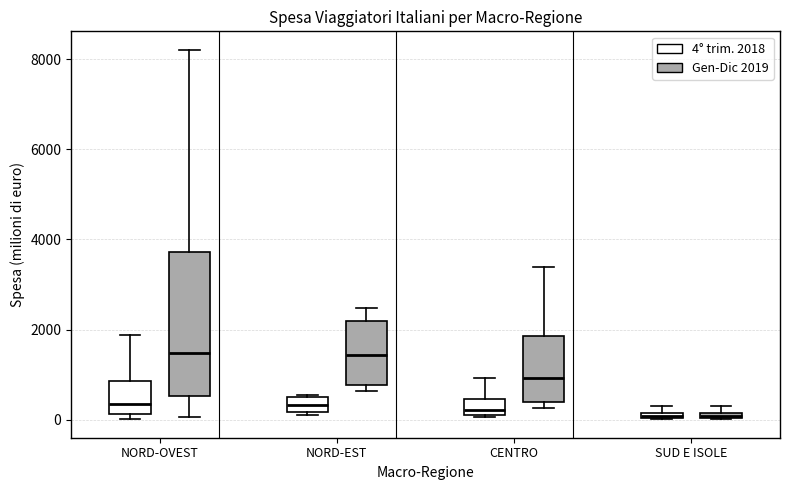

Comparing the boxes themselves (not the whiskers), which one is the tallest?

NORD-OVEST (Gen-Dic 2019)